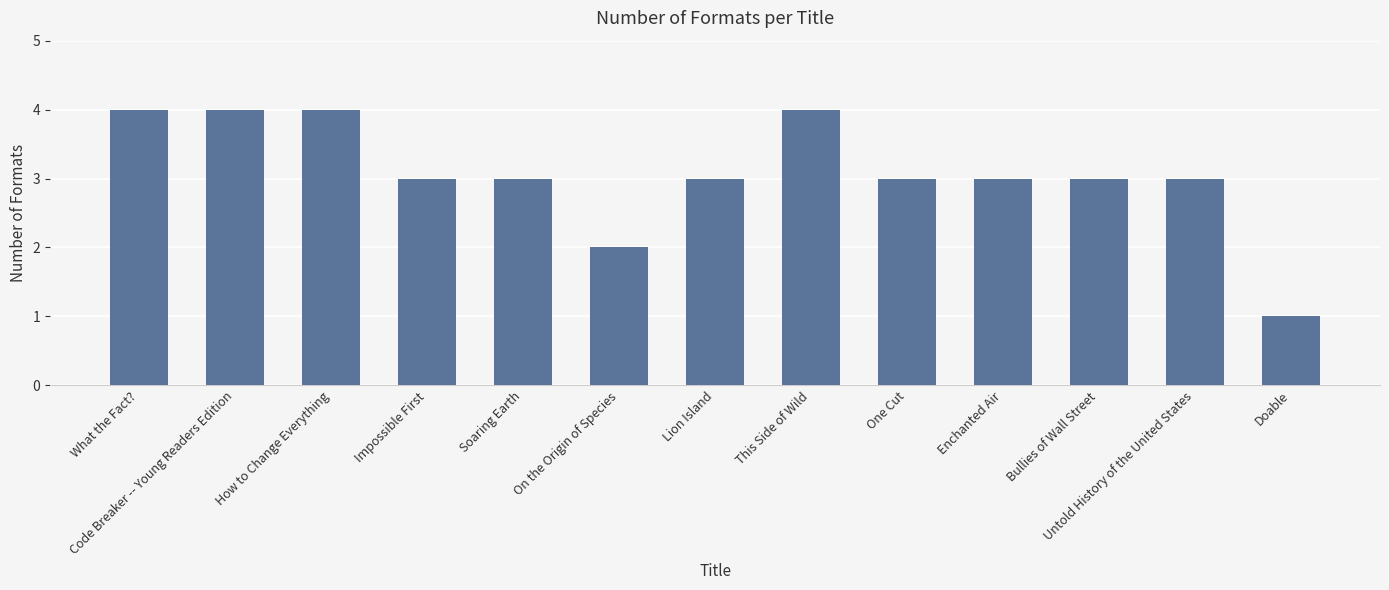

Between On the Origin of Species and Code Breaker -- Young Readers Edition, which is larger?

Code Breaker -- Young Readers Edition